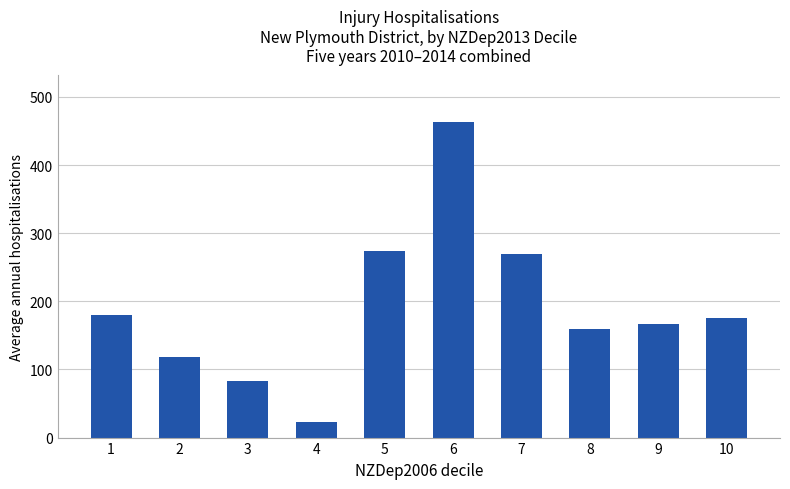

Which has a higher value, 4 or 1?

1